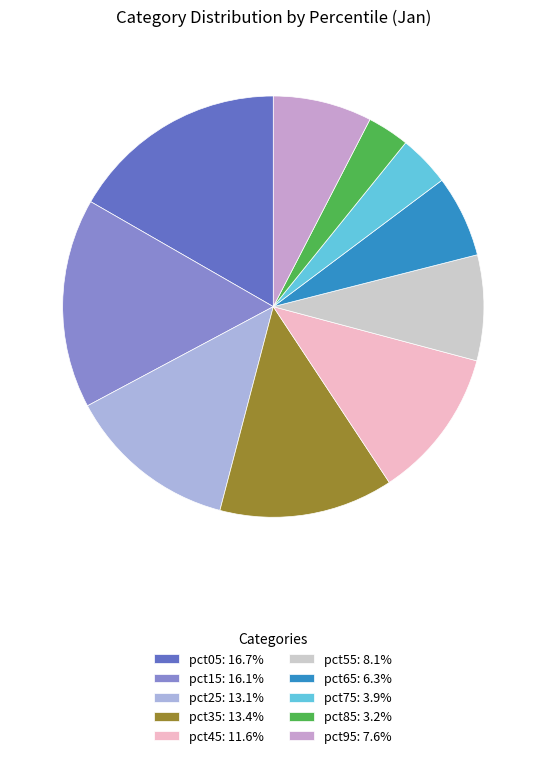

True or false: pct65 accounts for 1% of the total.

False